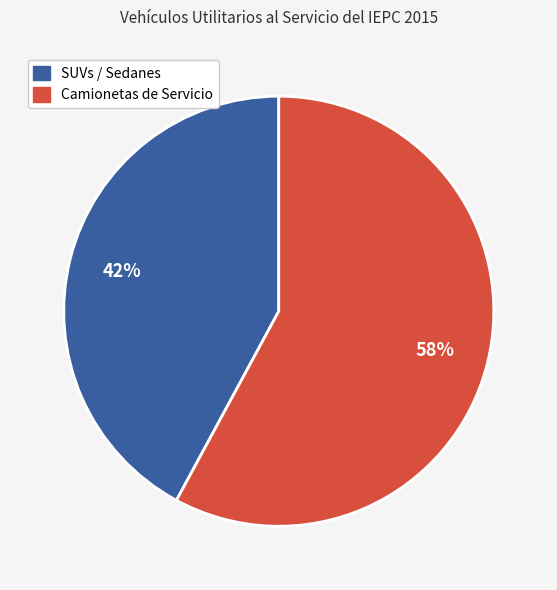

To the nearest percent, what percentage of the pie is SUVs / Sedanes?

42%